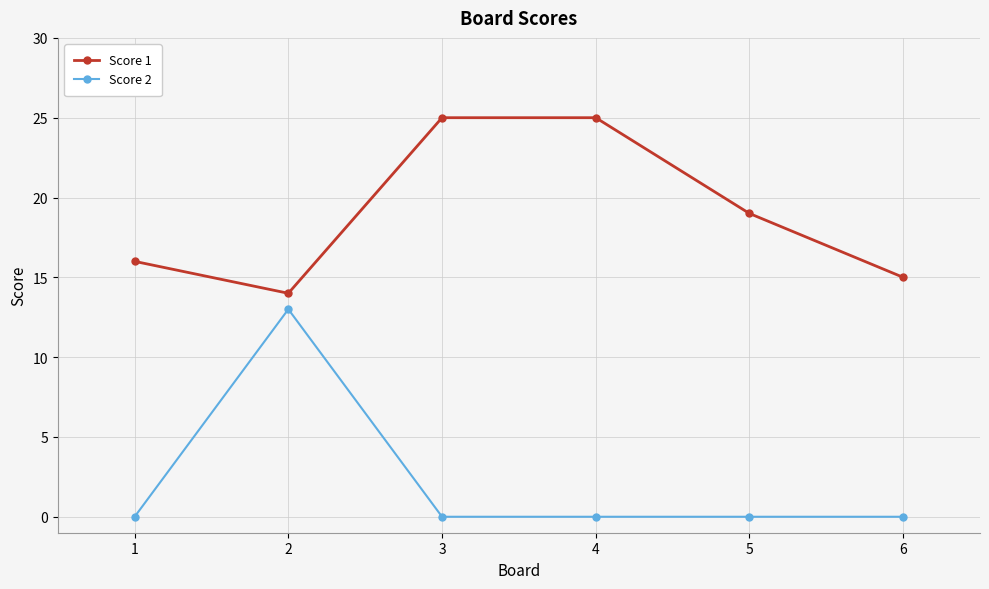

What is the value of the Score 2 point at the 2nd from the left?

13